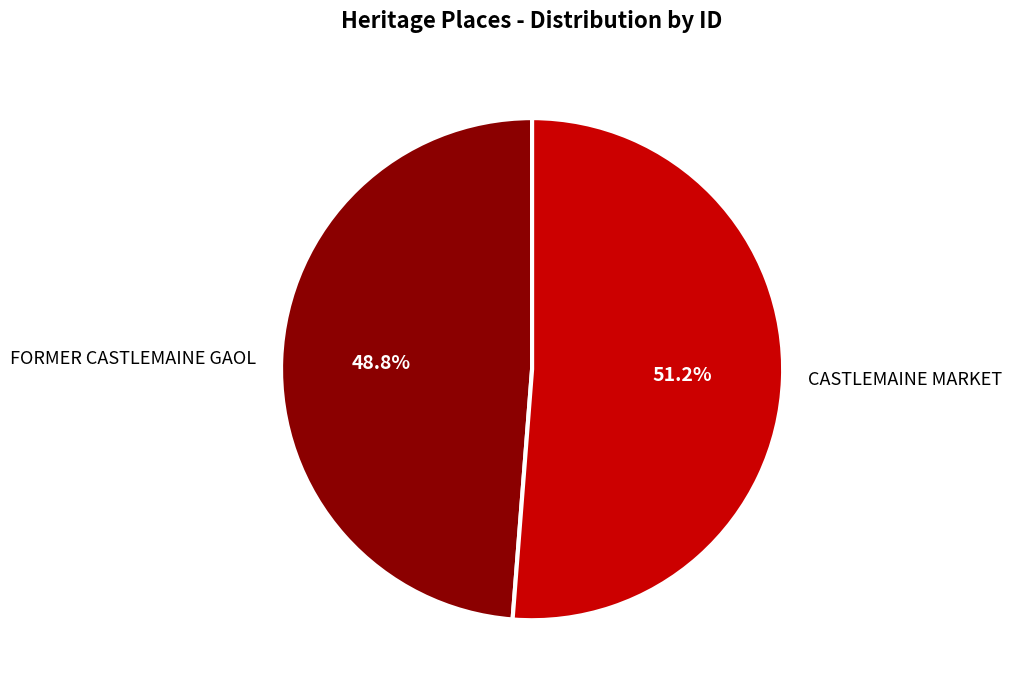

What percentage is NOT represented by CASTLEMAINE MARKET?

48.8%